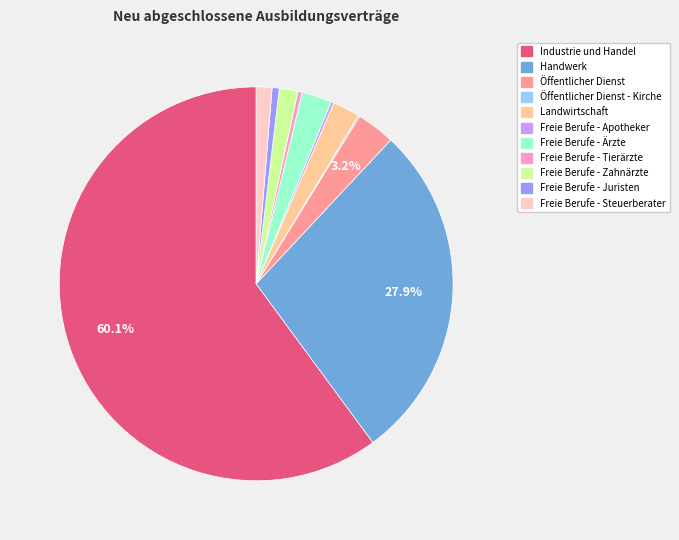

Which category has the biggest portion of the pie?

Industrie und Handel